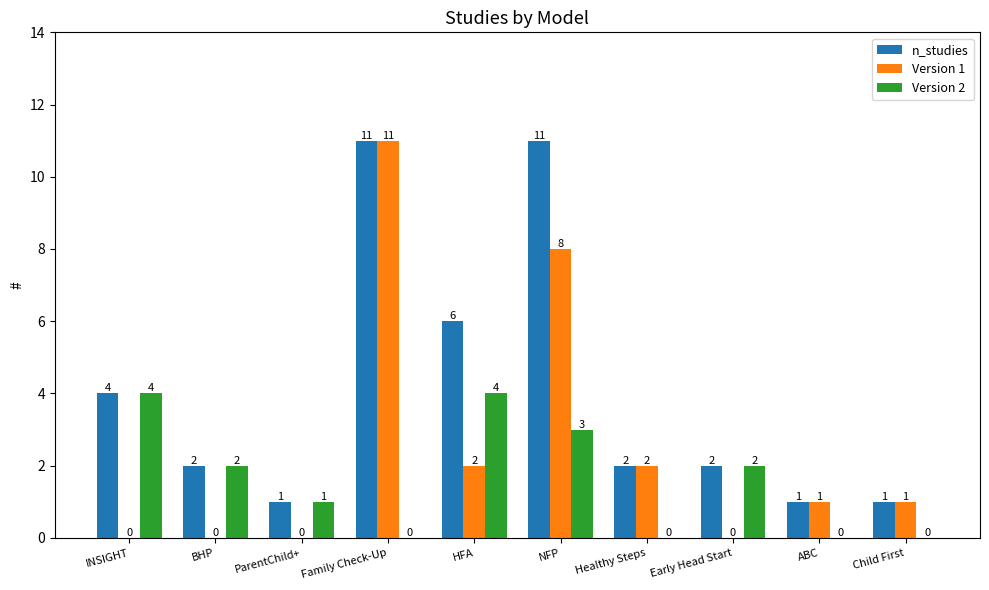

Where does the Version 1 series first go above 1?

Family Check-Up